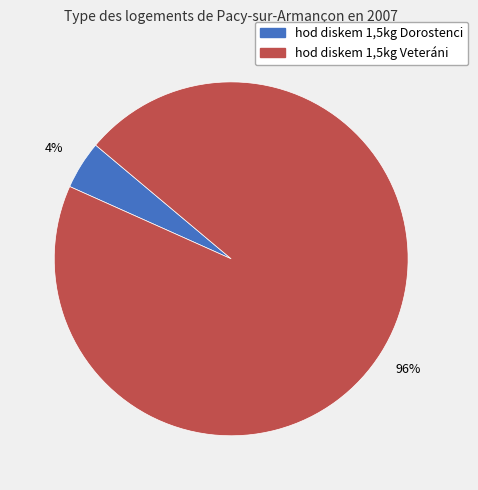

Which category accounts for the majority?

hod diskem 1,5kg Veteráni